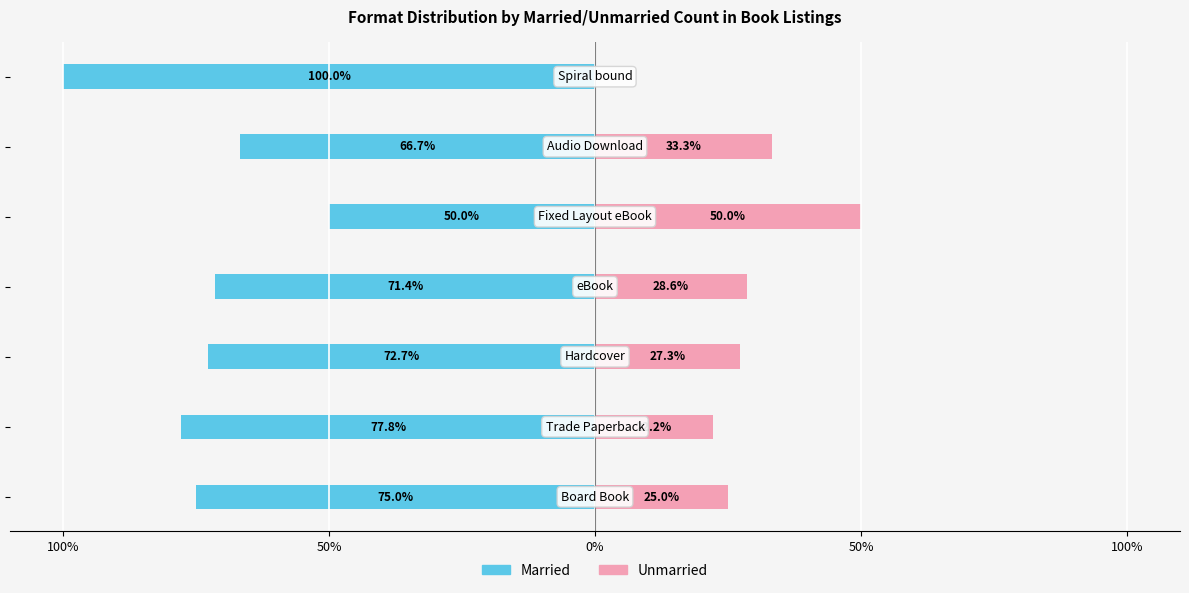

Reading left to right, transcribe all the data shown in this chart.

Married: -75.0	-77.8	-72.7	-71.4	-50.0	-66.7	-100.0
Unmarried: 25.0	22.2	27.3	28.6	50.0	33.3	0.0